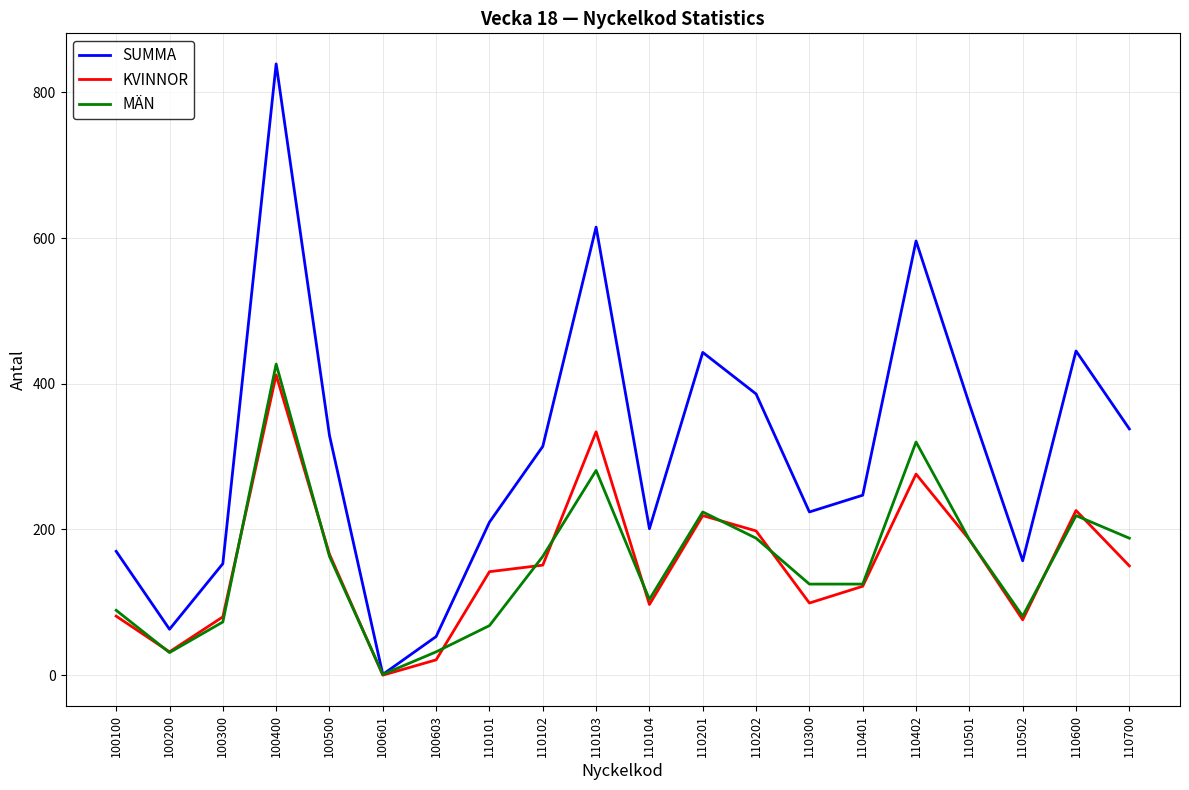

The SUMMA series shows 314 at 110102. True or false?

True